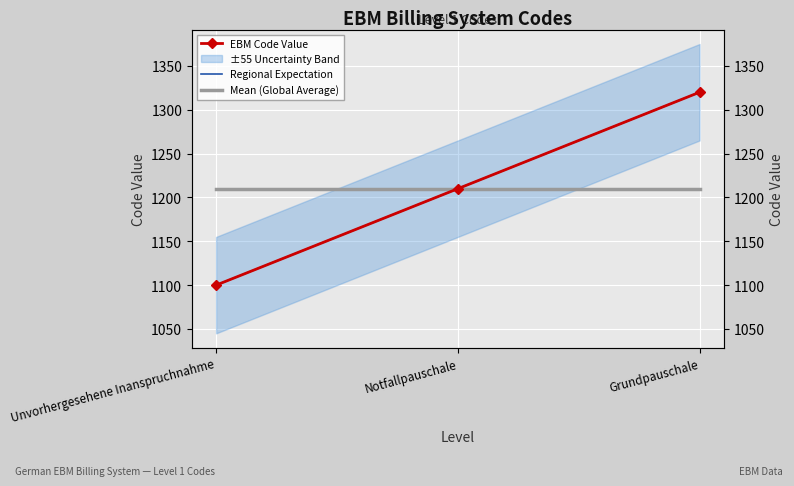

What is the maximum value for EBM Code Value?

1320